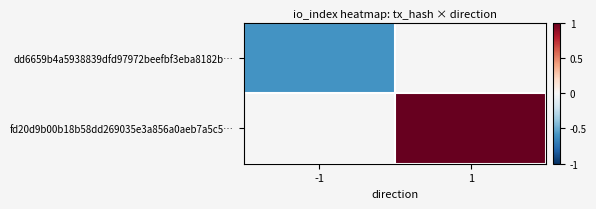

List the labels in order of fd20d9b00b18b58dd269035e3a856a0aeb7a5c5… value, smallest first.

-1, 1